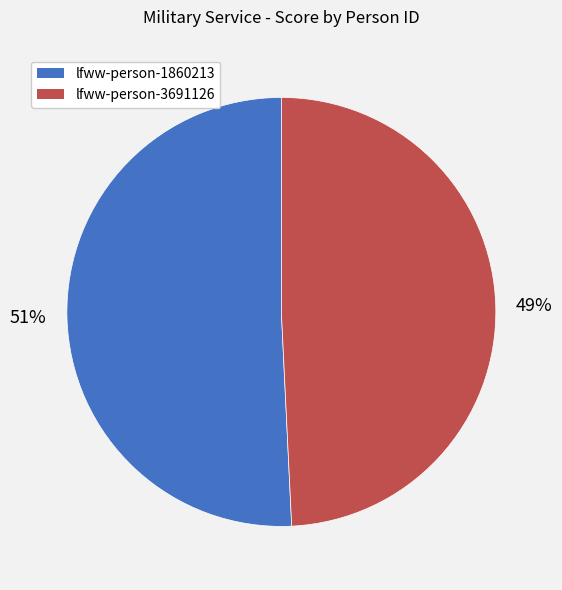

To the nearest percent, what percentage of the pie is lfww-person-3691126?

49%